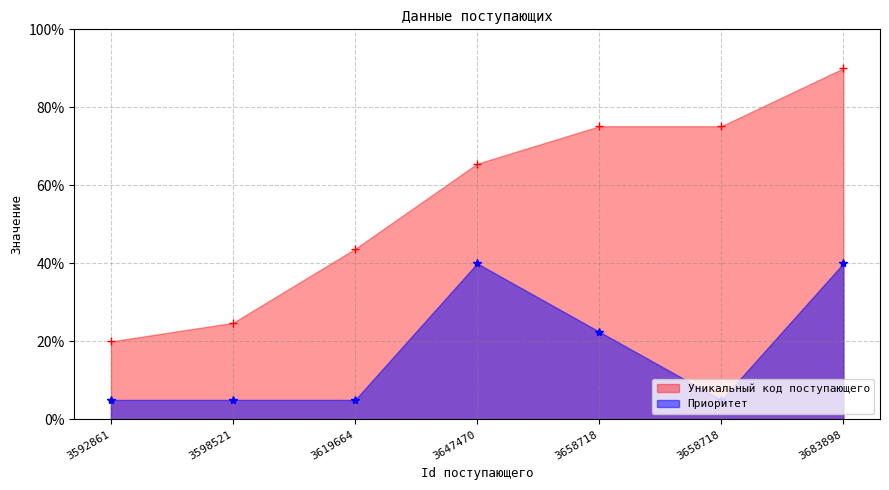

What are all the series names shown in the legend?

Уникальный код поступающего, Приоритет